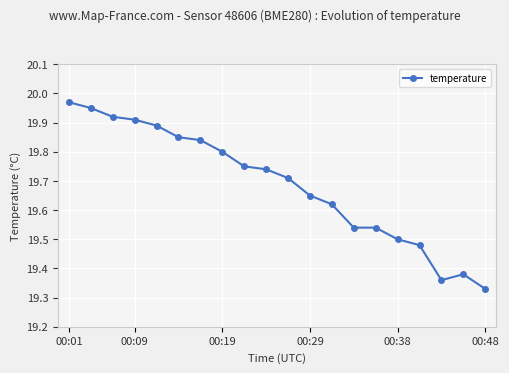

What is the sum of all values?

393.7